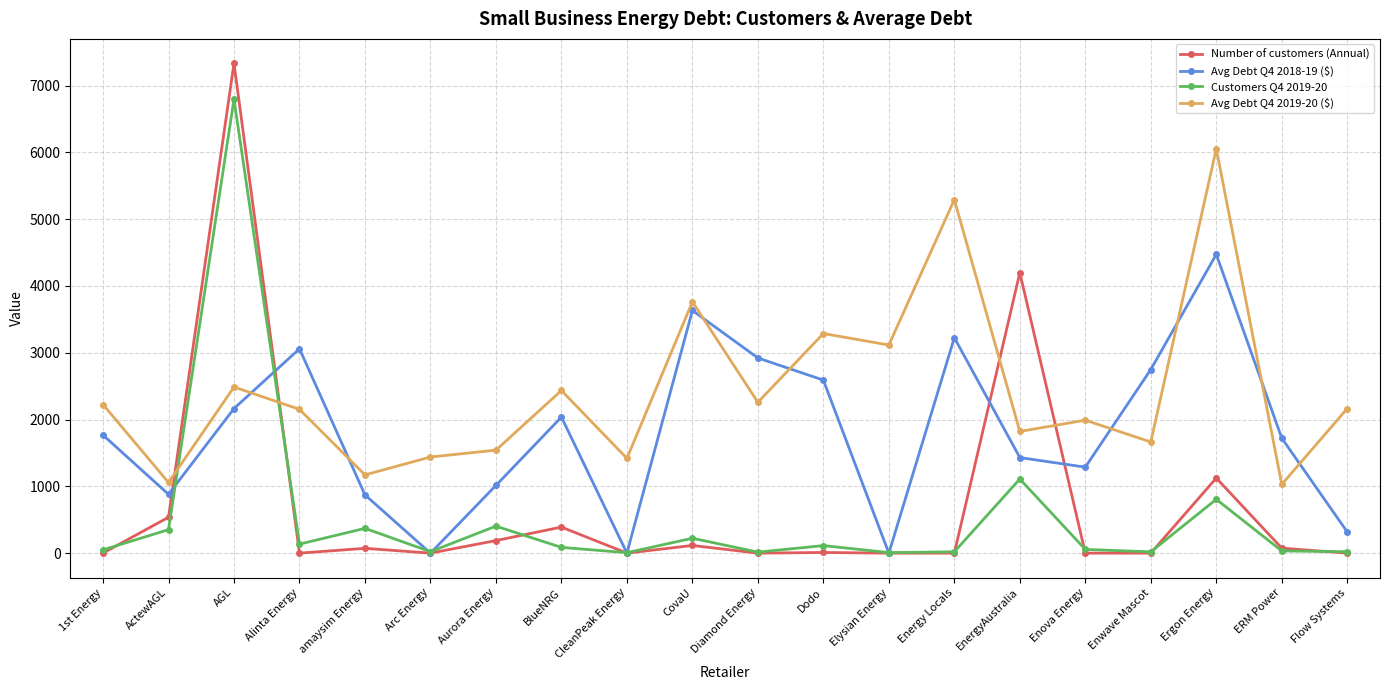

How many data points does each series have?

20